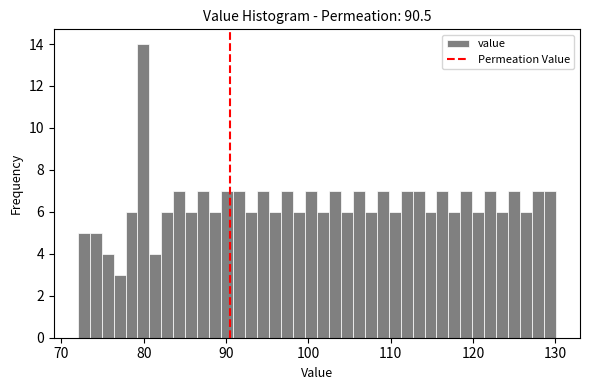

Around what value on the x-axis is the tallest bar? Give the approximate position of its centre, as read against the axis.

80